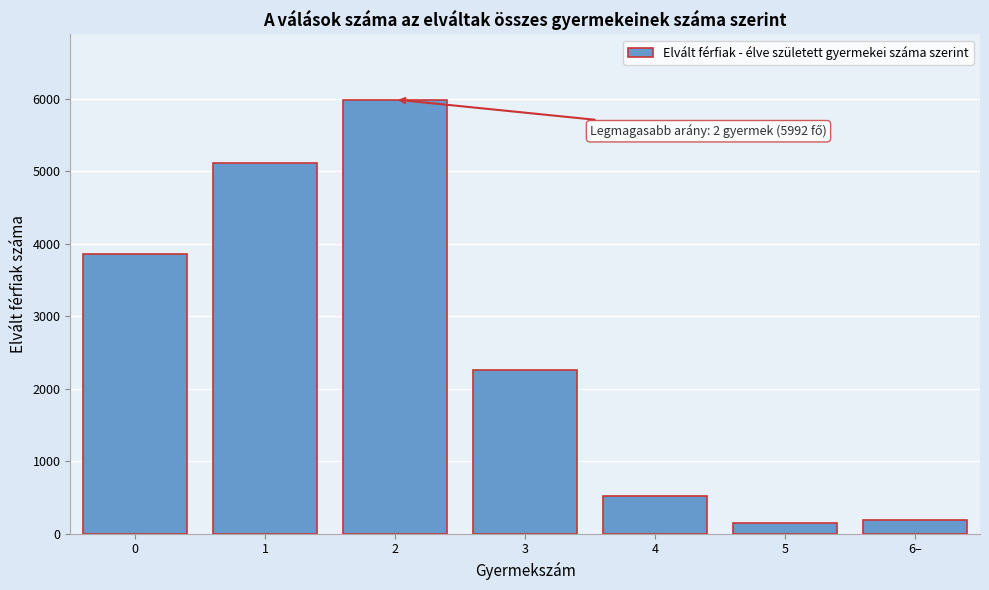

Reading left to right, list all the values displayed in this chart.

0=3856	1=5121	2=5992	3=2261	4=515	5=152	6–=195